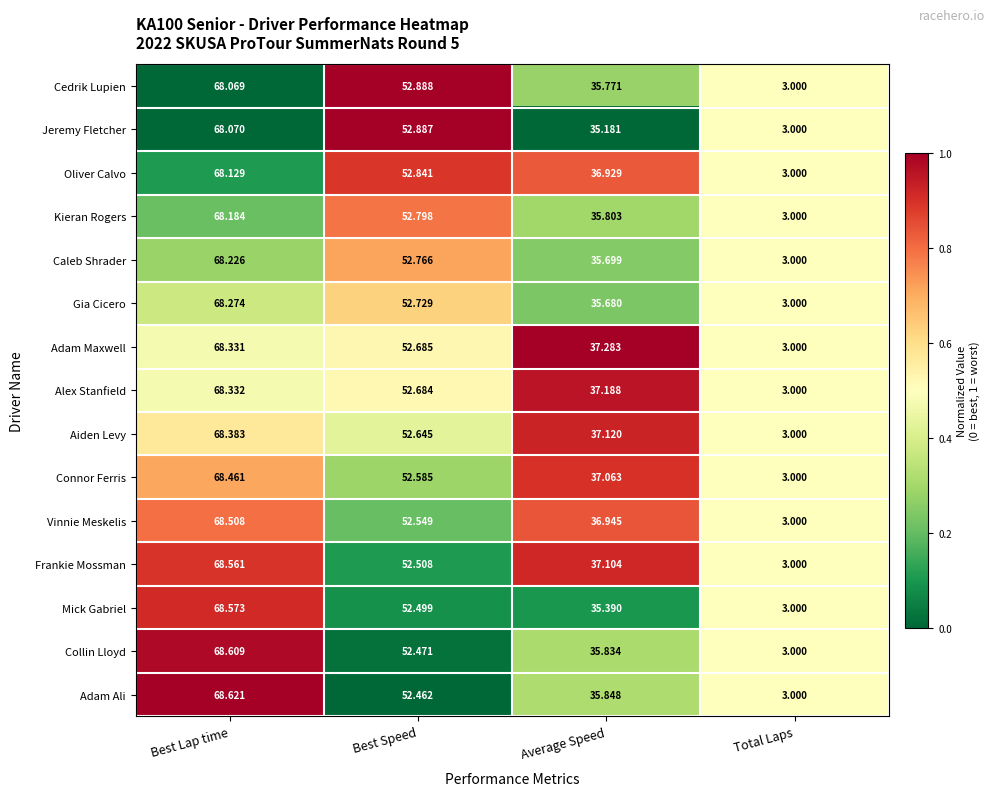

Which series has the widest spread of values?

Adam Ali